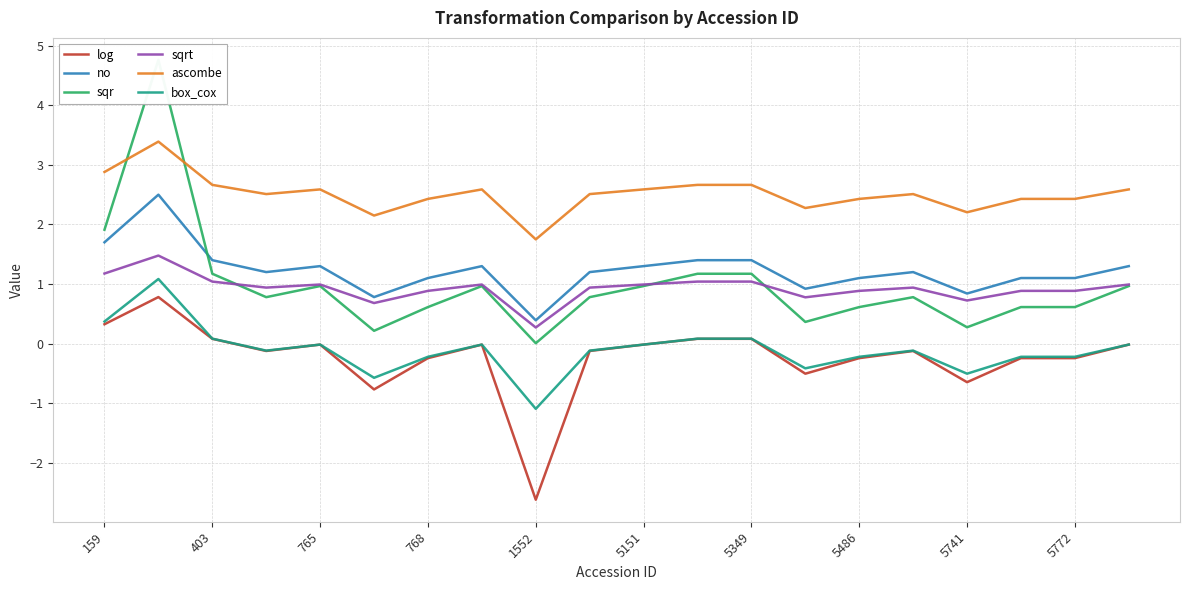

What position from the right is 13?

7